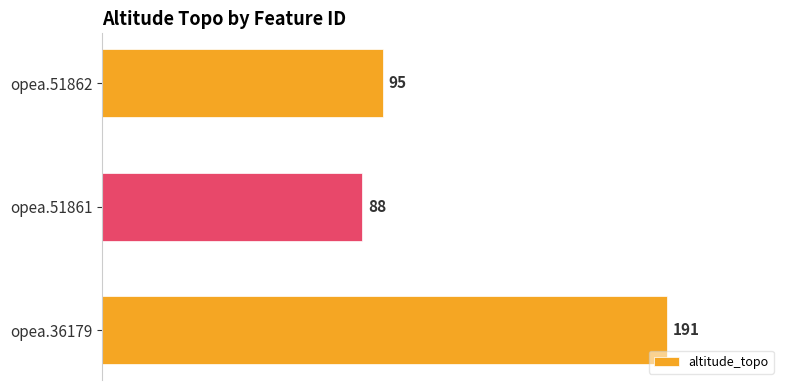

Between opea.51862 and opea.36179, which is larger?

opea.36179